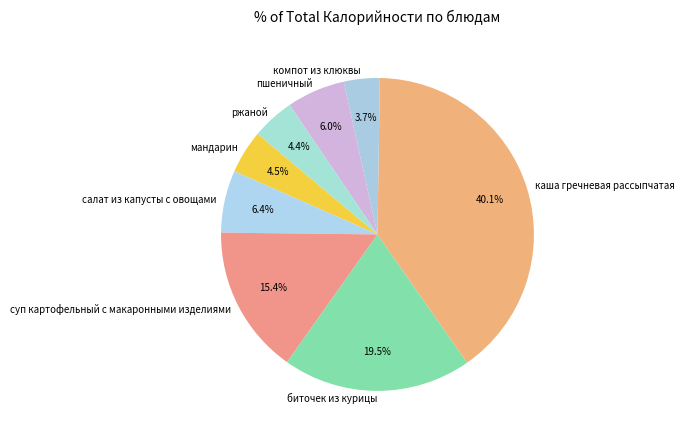

Which has a higher value, салат из капусты с овощами or мандарин?

салат из капусты с овощами